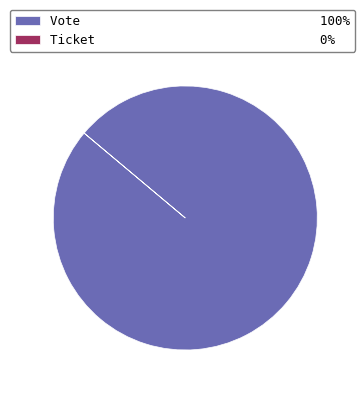

True or false: Vote 100% accounts for 100% of the total.

True